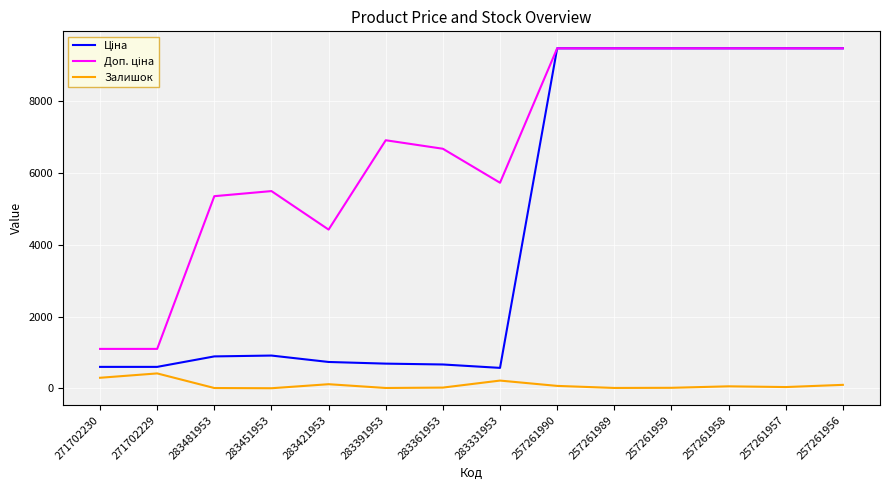

What is the highest value of the Залишок series?

418.0